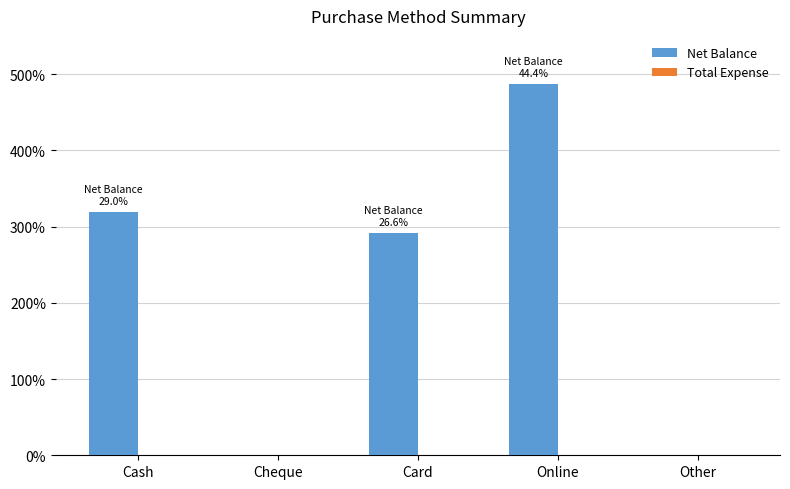

What is the label of the 3rd bar from the left?

Card